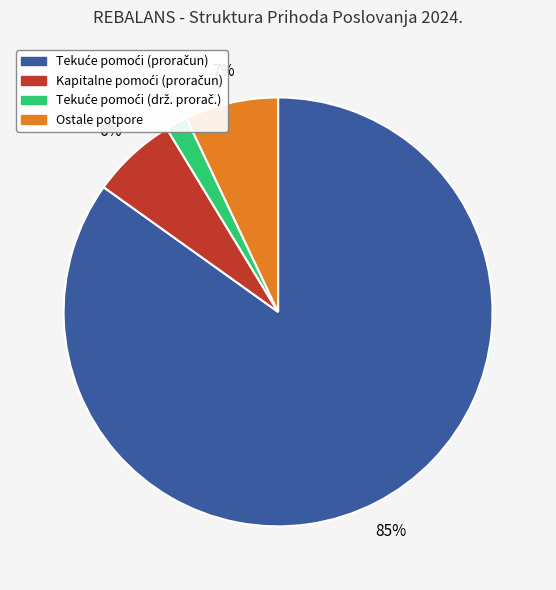

To the nearest percent, what is the difference between the largest and smallest slice percentages?

83%